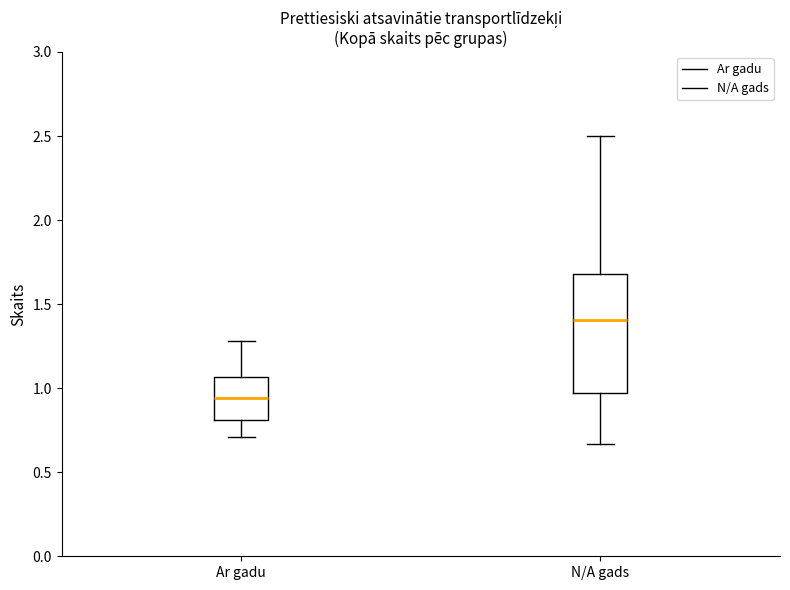

Reading left to right, transcribe this box plot: for each box, give where its median line is, the range the box spans, and where its two whiskers end, as read against the y-axis. The values are not printed on the chart, so give them approximately, as read against the axis.

Ar gadu: median 0.95, box 0.80 to 1.05, whiskers 0.70 to 1.30
N/A gads: median 1.40, box 0.95 to 1.70, whiskers 0.65 to 2.50